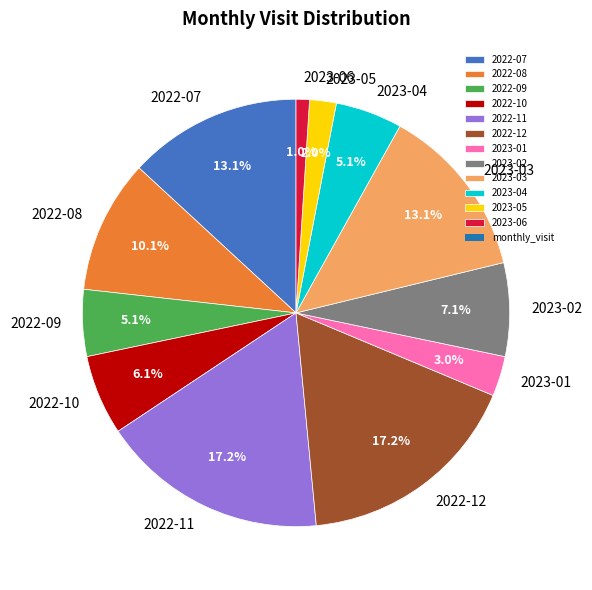

Approximately how many times larger is the value at 2023-05 compared to 2023-03?

0.2